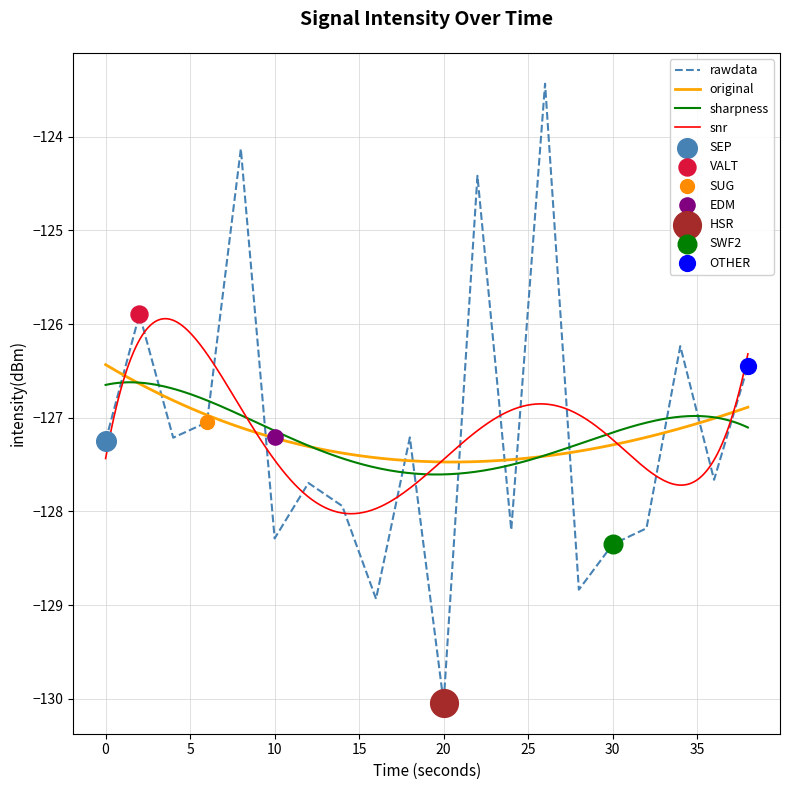

What is the lowest value of the rawdata series?

-130.0